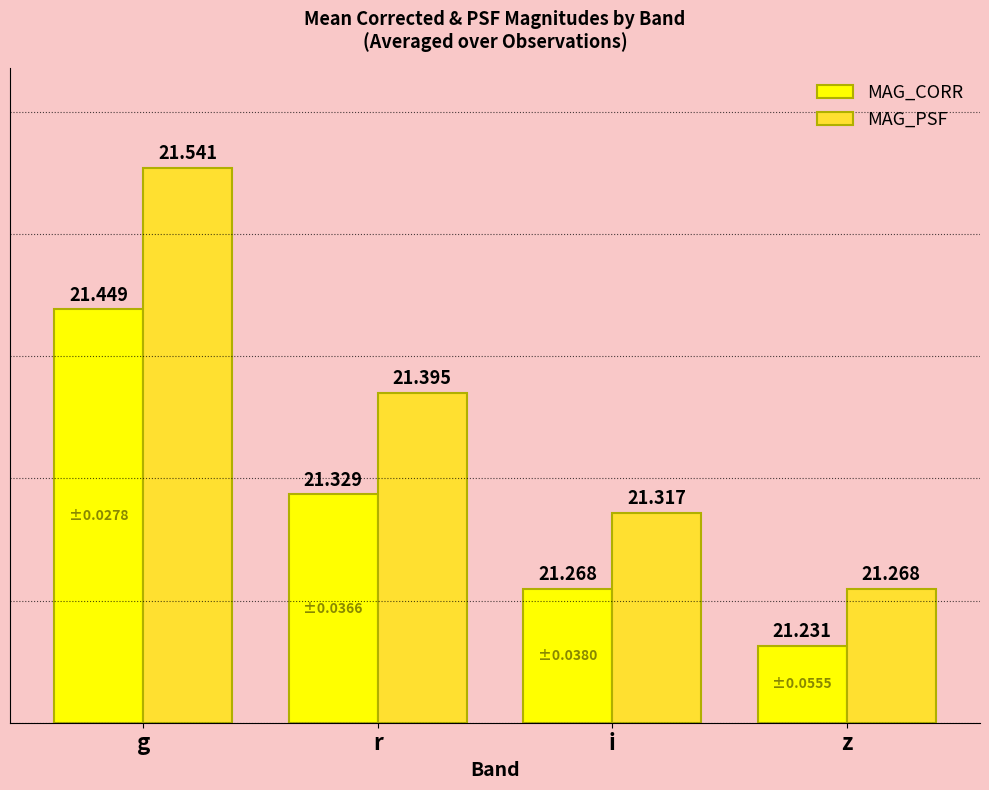

Is the value of MAG_CORR at z greater than the value of MAG_PSF at g?

No